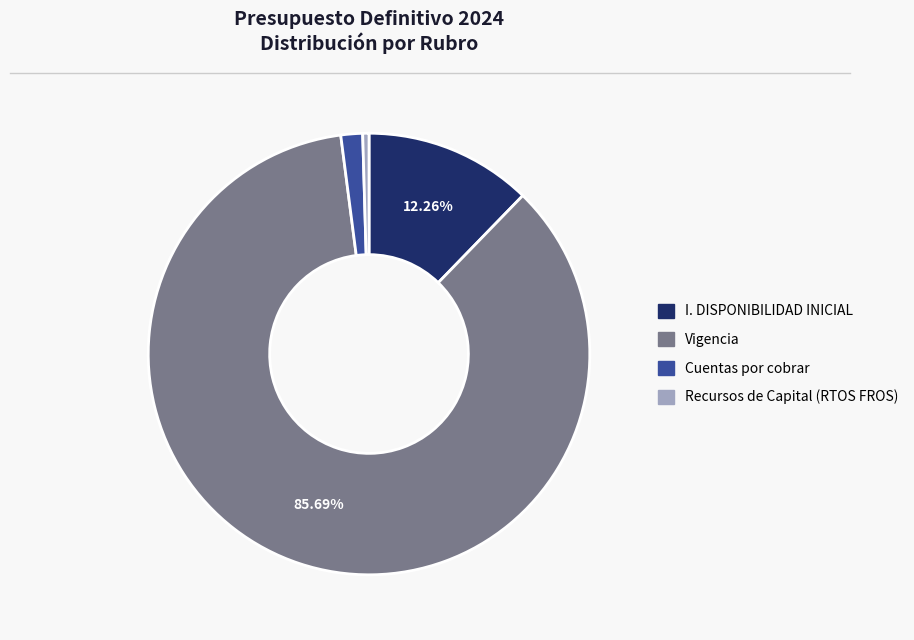

Is there a majority slice in this chart?

Yes